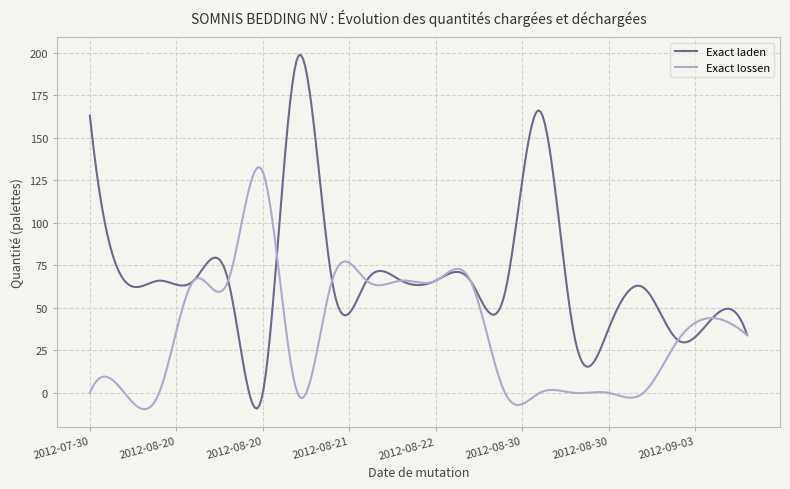

What is the difference between the maximum and minimum values in the Exact lossen series?

142.4